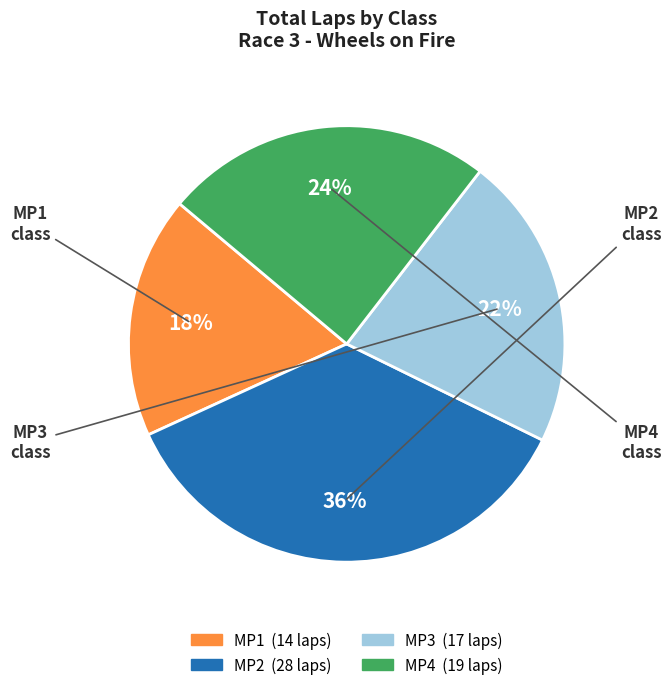

Rank the categories by value from highest to lowest.

MP2, MP4, MP3, MP1